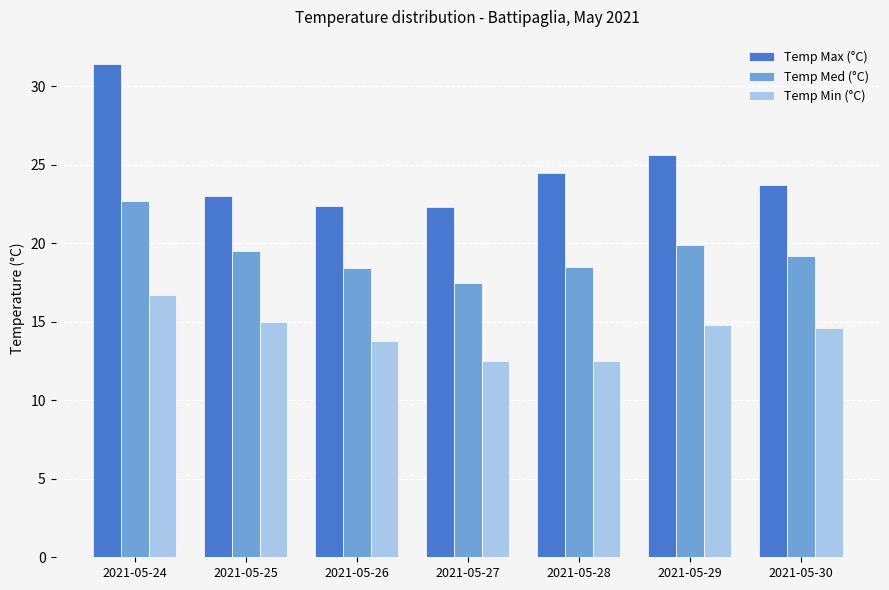

Which series has the largest range (max minus min)?

Temp Max (°C)